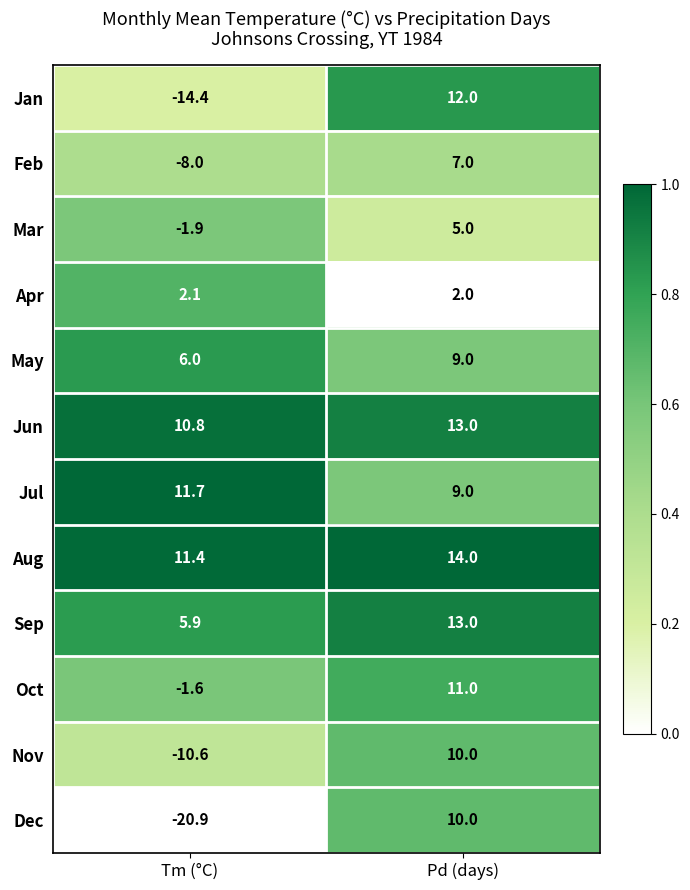

Reading left to right, what are all the values shown in this chart?

Jan: Tm (°C)=-14.4	Pd (days)=12.0
Feb: Tm (°C)=-8.0	Pd (days)=7.0
Mar: Tm (°C)=-1.9	Pd (days)=5.0
Apr: Tm (°C)=2.1	Pd (days)=2.0
May: Tm (°C)=6.0	Pd (days)=9.0
Jun: Tm (°C)=10.8	Pd (days)=13.0
Jul: Tm (°C)=11.7	Pd (days)=9.0
Aug: Tm (°C)=11.4	Pd (days)=14.0
Sep: Tm (°C)=5.9	Pd (days)=13.0
Oct: Tm (°C)=-1.6	Pd (days)=11.0
Nov: Tm (°C)=-10.6	Pd (days)=10.0
Dec: Tm (°C)=-20.9	Pd (days)=10.0